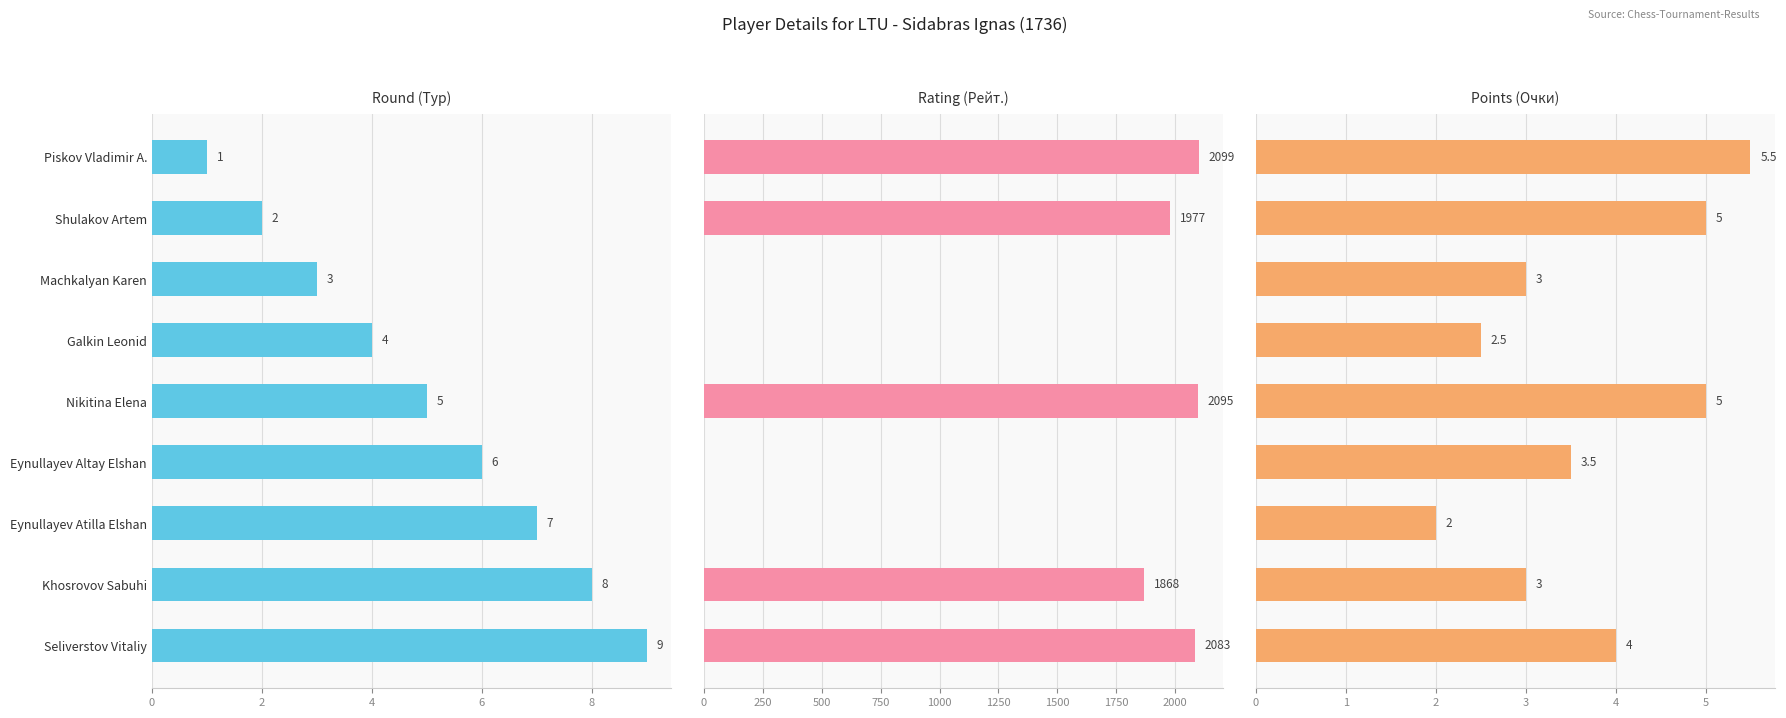

Is the value of Rating (Рейт.) at Khosrovov Sabuhi greater than the value of Round (Тур) at Machkalyan Karen?

Yes